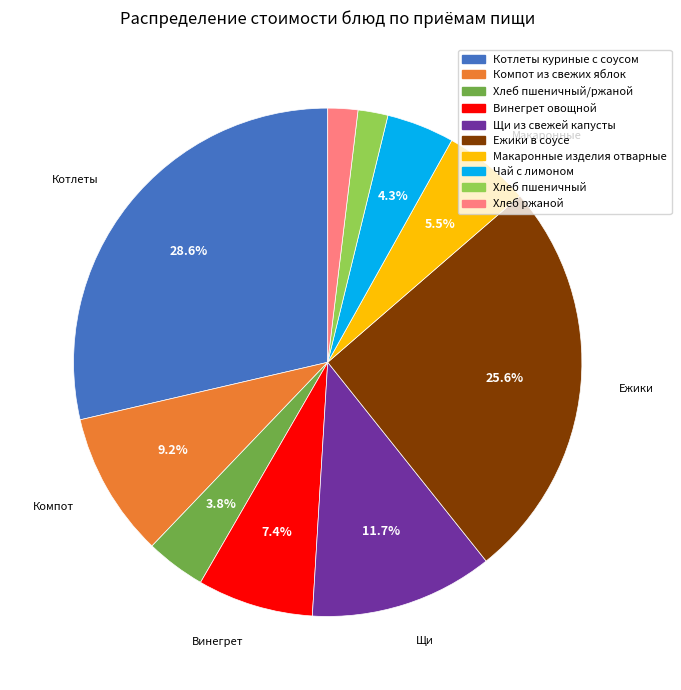

Is there a majority slice in this chart?

No